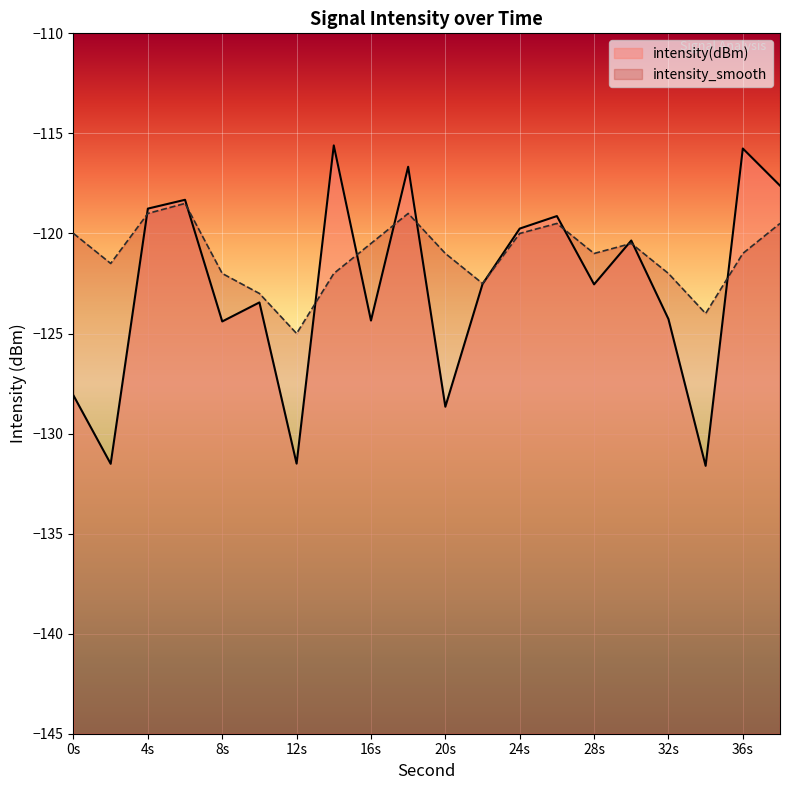

Is it true that intensity(dBm) equals -204.8 at 6?

False